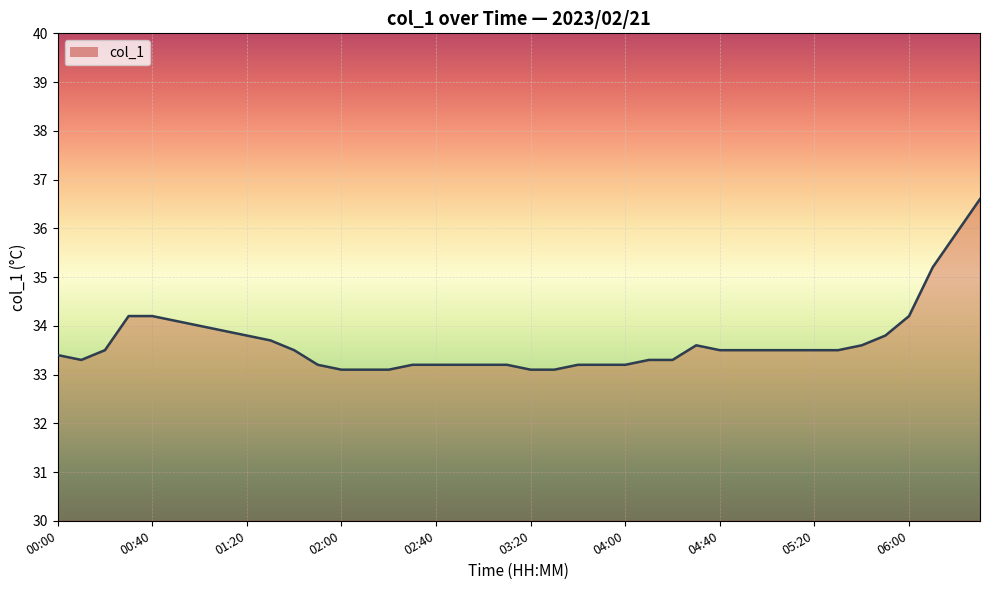

The value at 02:40 is 17.6. True or false?

False